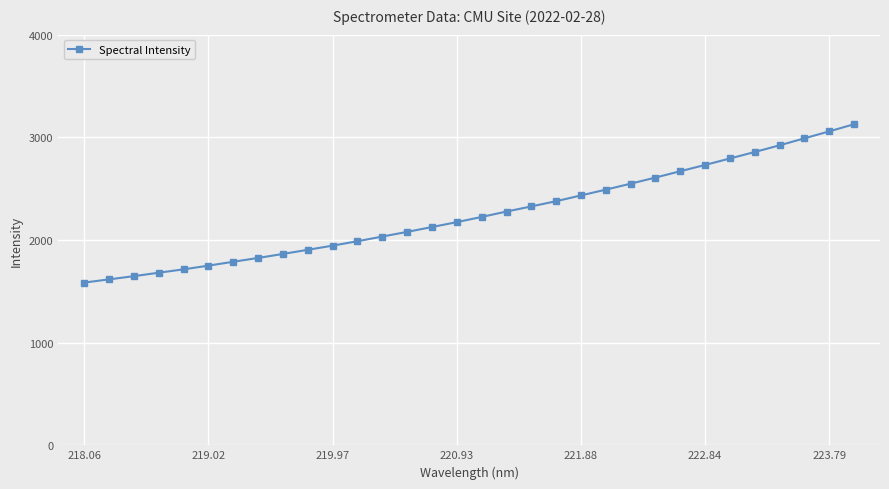

What is the value of the 25th point from the left?

2669.8